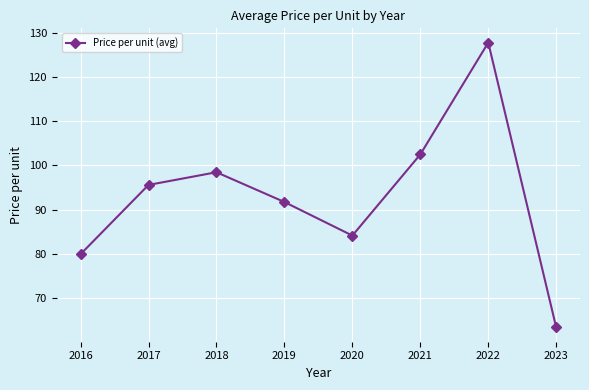

Rank the categories by value from lowest to highest.

2023, 2016, 2020, 2019, 2017, 2018, 2021, 2022